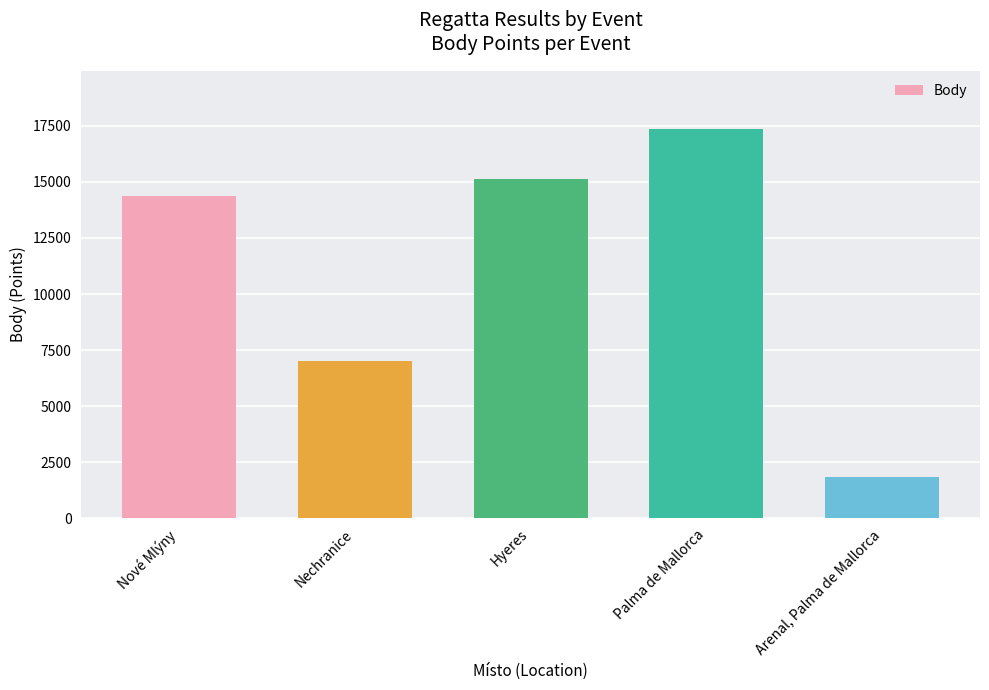

How many data points does each series have?

5